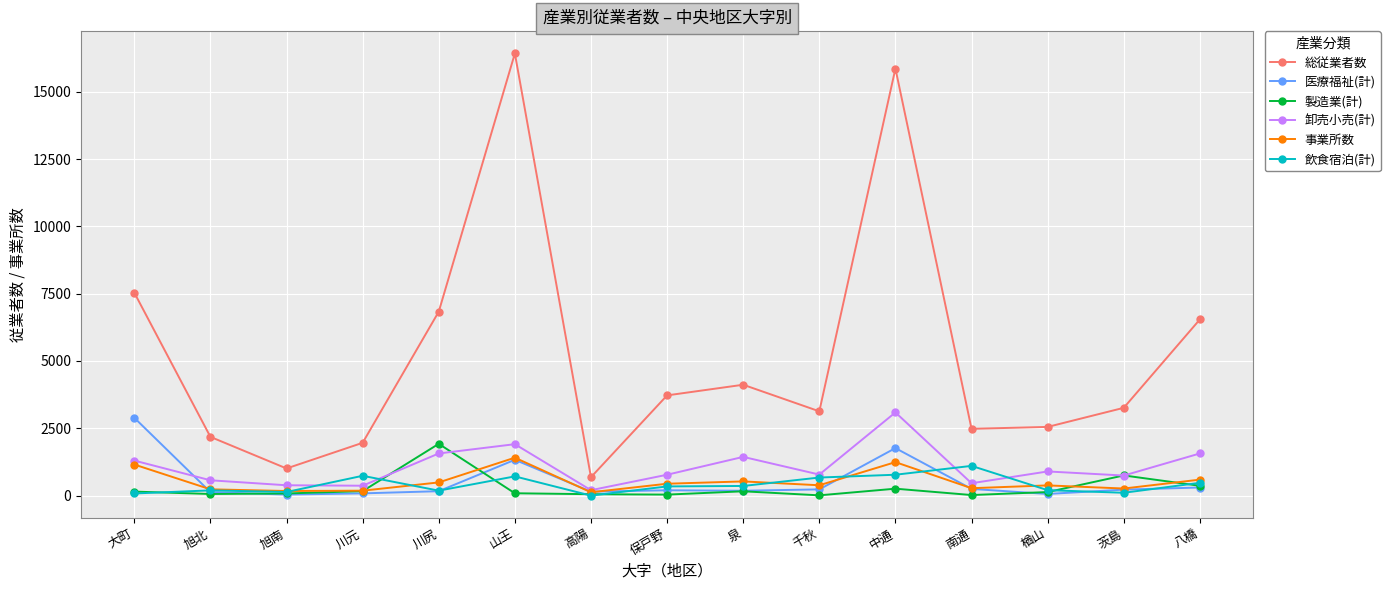

True or false: 医療福祉(計) and 総従業者数 cross at least once.

False